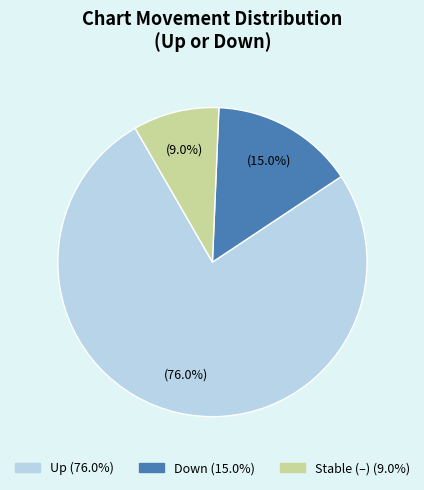

Does any single category account for the majority?

Yes